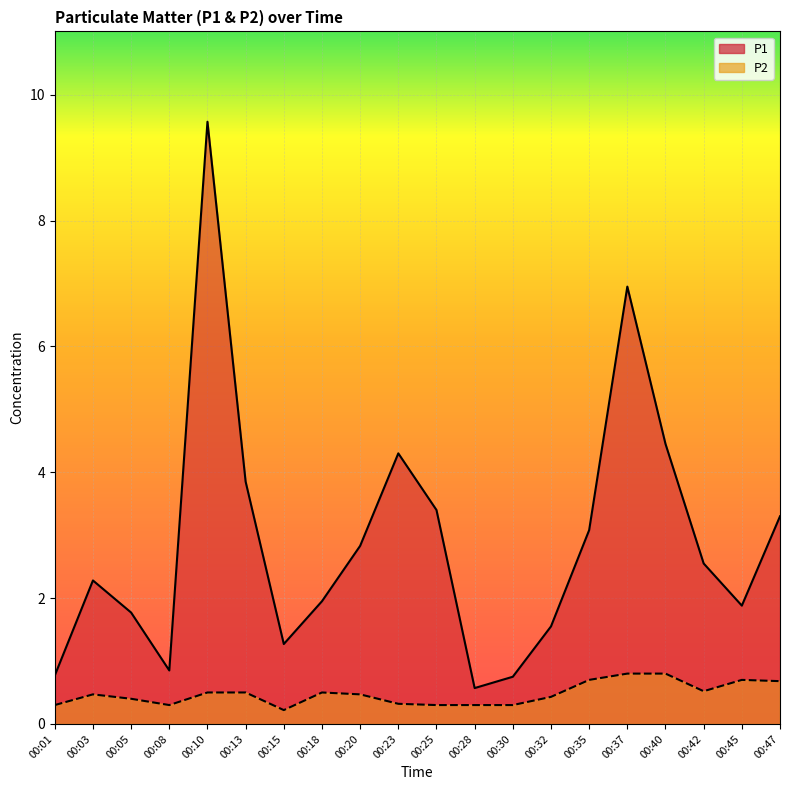

Rank the series at 00:47 from lowest to highest value.

P2, P1